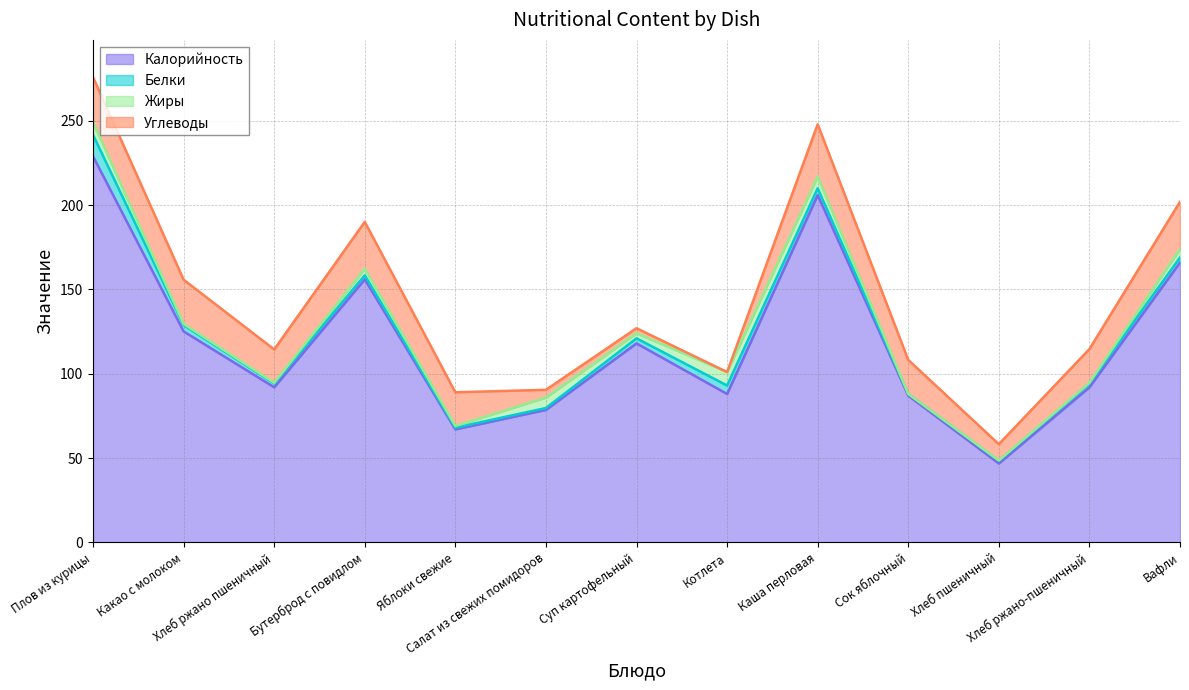

How many interior local peaks does the Калорийность series have?

3